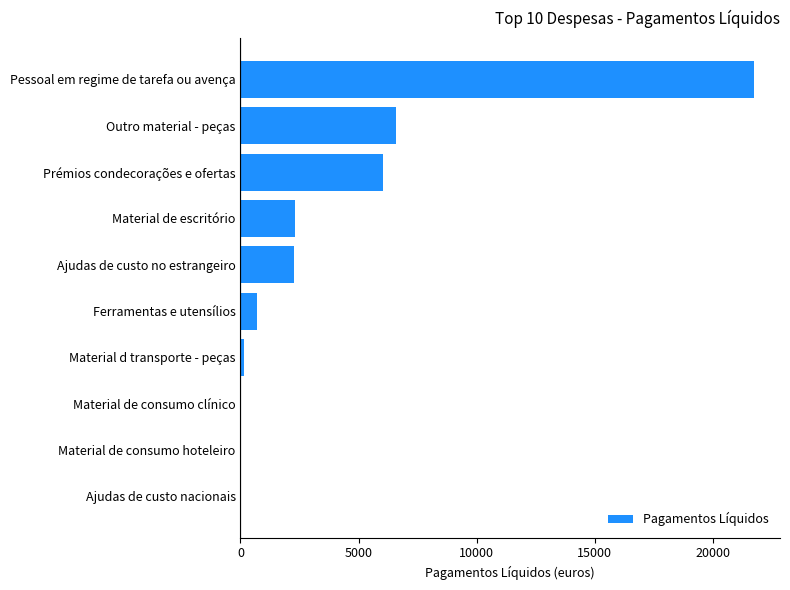

What is the change in value from Material de escritório to Prémios condecorações e ofertas?

+3738.5